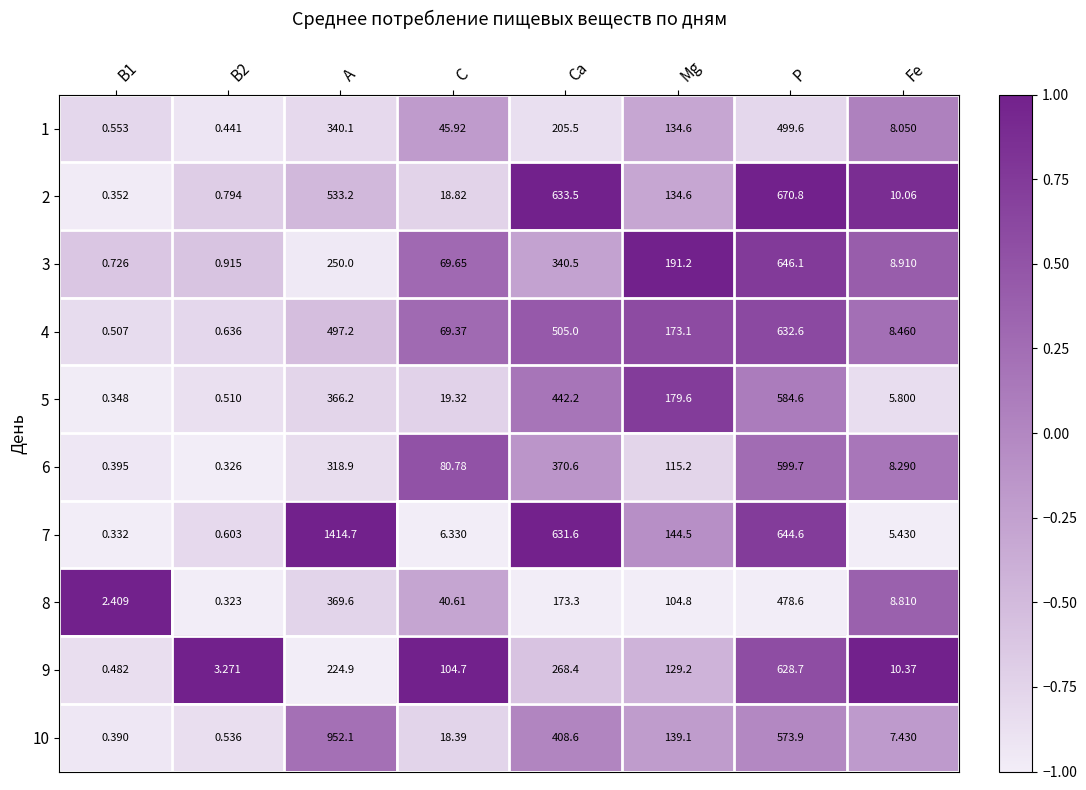

At how many categories does at least one series exceed 0?

8